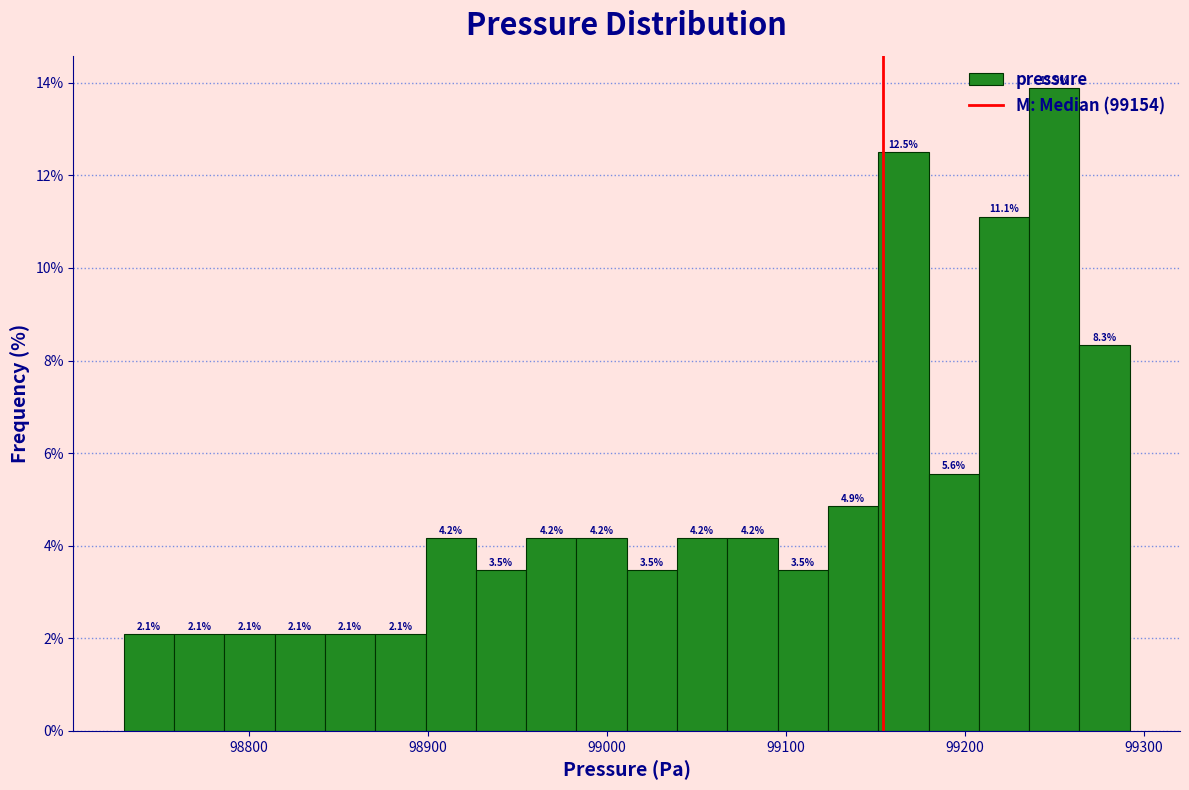

Around what value on the x-axis is the tallest bar? Give the approximate position of its centre, as read against the axis.

99250